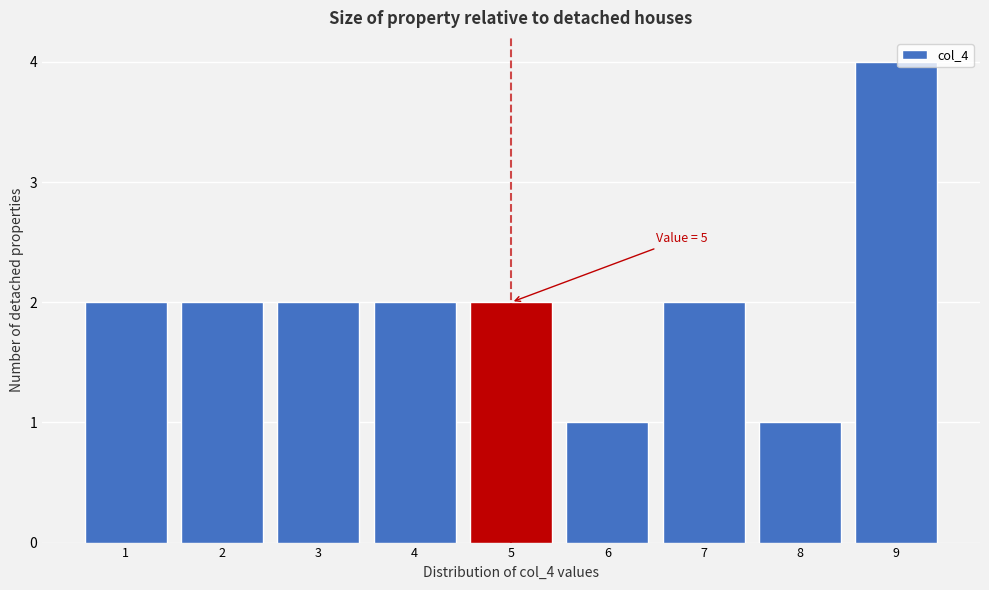

Over which range of the x-axis is the bar tallest?

8.5 to 9.5